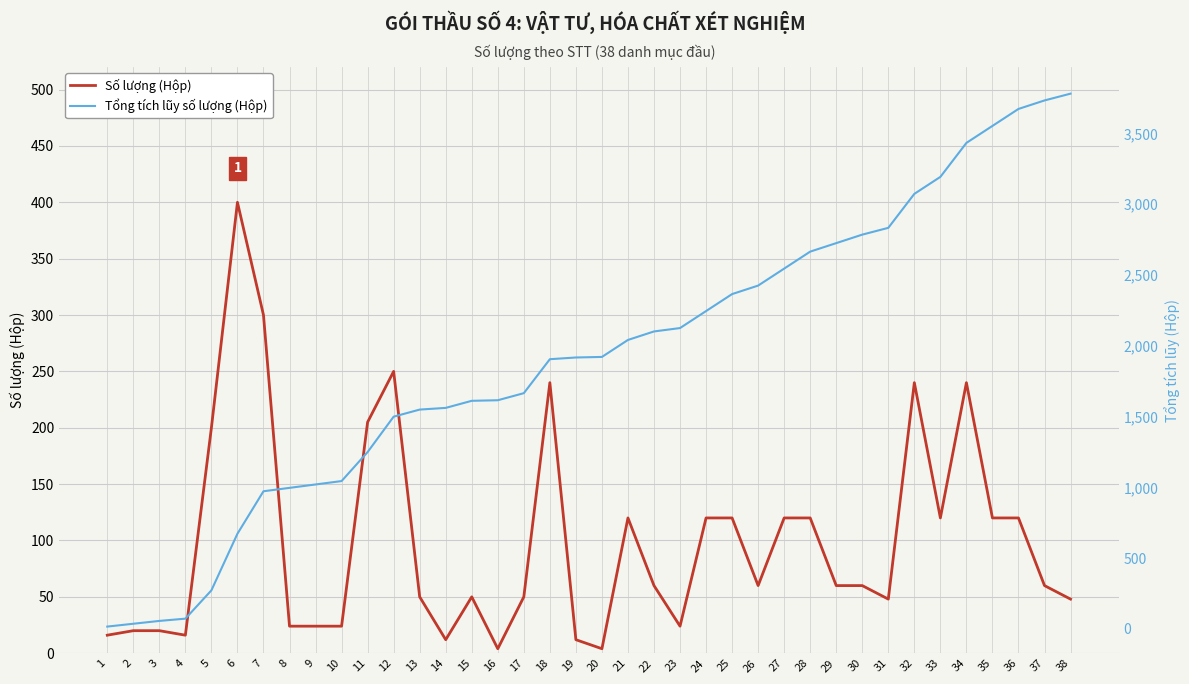

How many interior local valleys does the Số lượng (Hộp) series have?

8